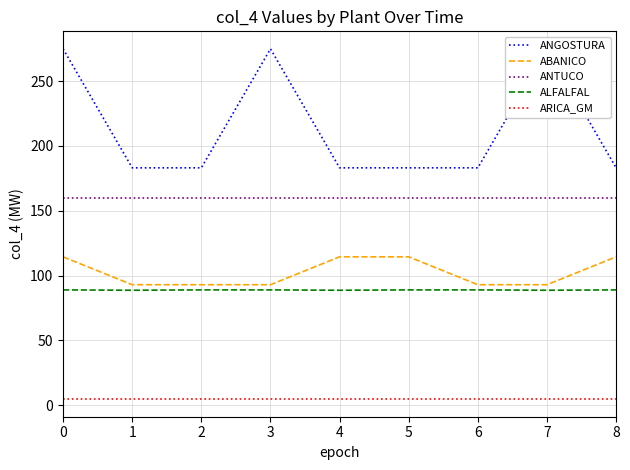

What are all the series names shown in the legend?

ANGOSTURA, ABANICO, ANTUCO, ALFALFAL, ARICA_GM